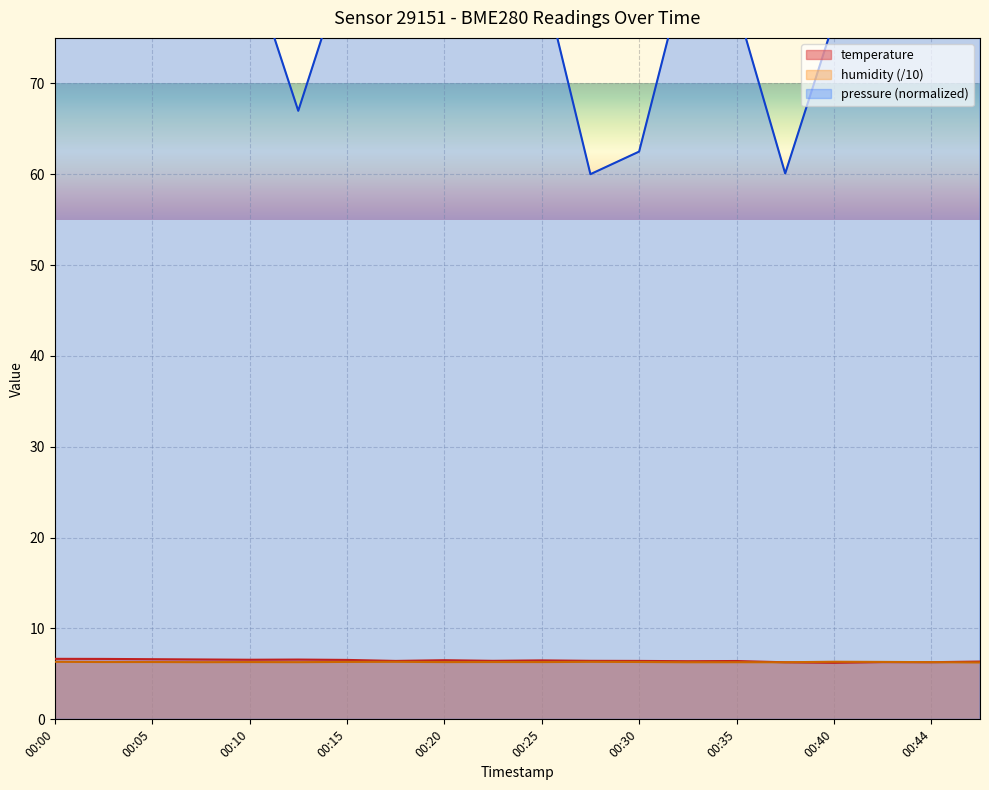

What are all the series names shown in the legend?

temperature, humidity, pressure